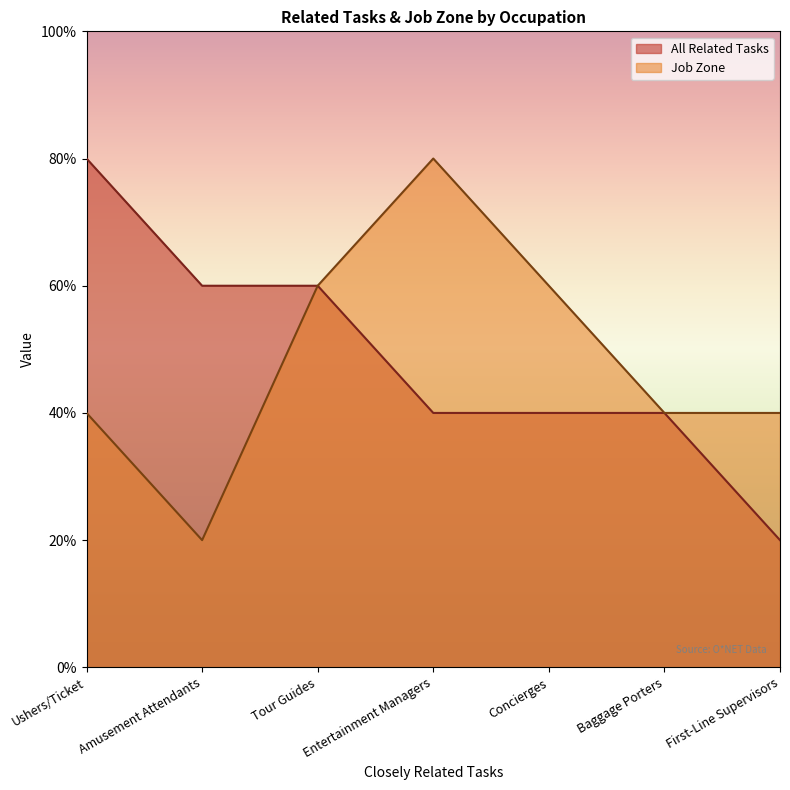

Does the chart display data point markers on the line(s)?

No